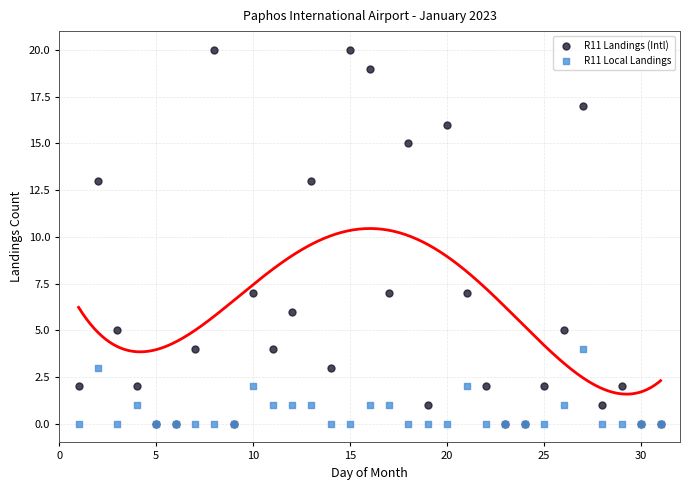

What are all the series names shown in the legend?

R11 Landings (Intl), R11 Local Landings